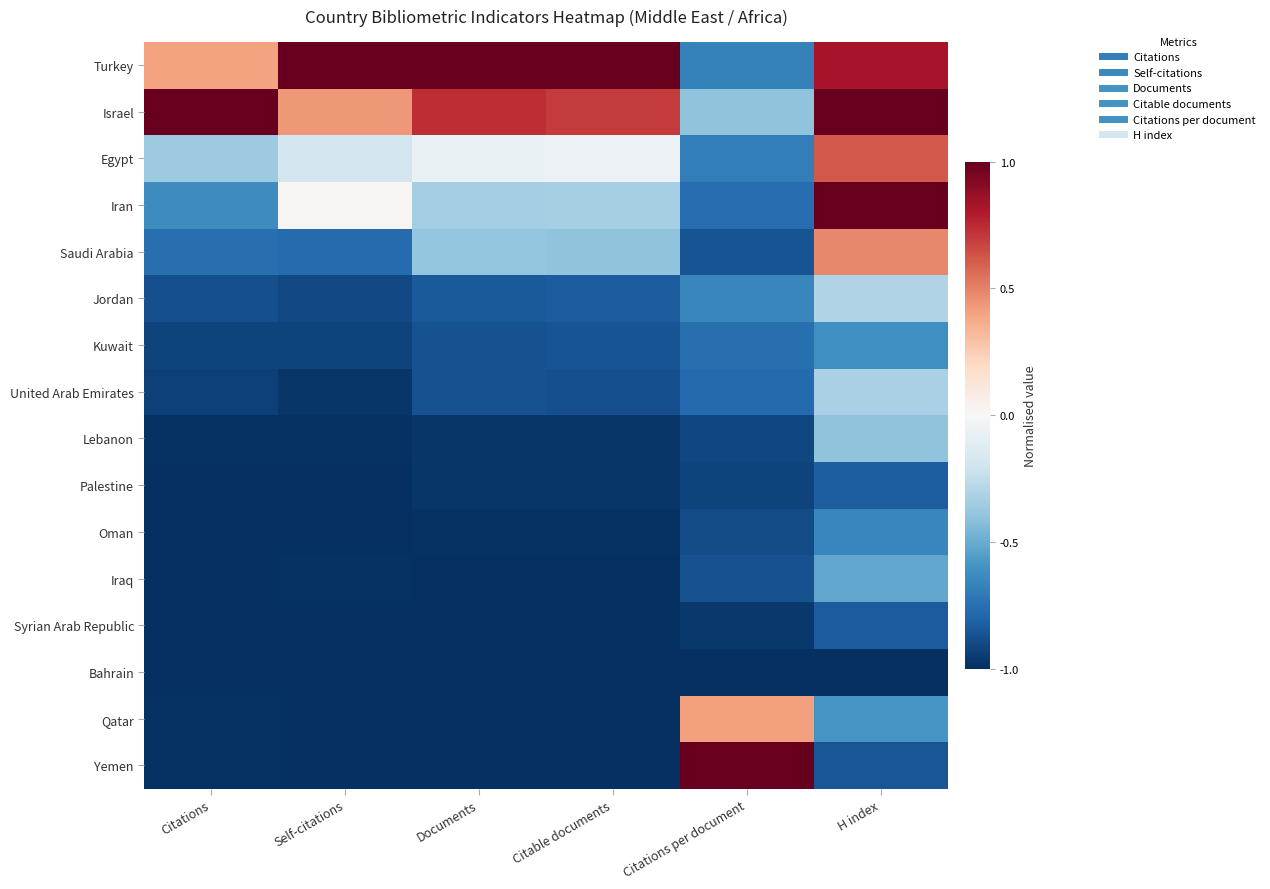

What is the total value across all series at Citations per document?

-9.7